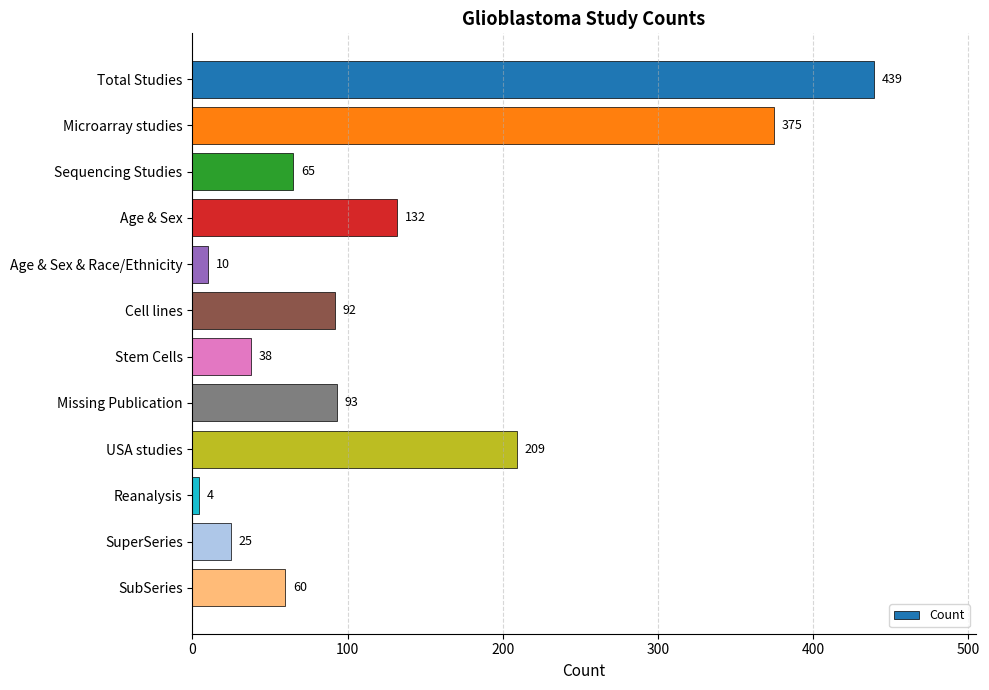

Reading top to bottom, extract all data points from this chart.

439	375	65	132	10	92	38	93	209	4	25	60